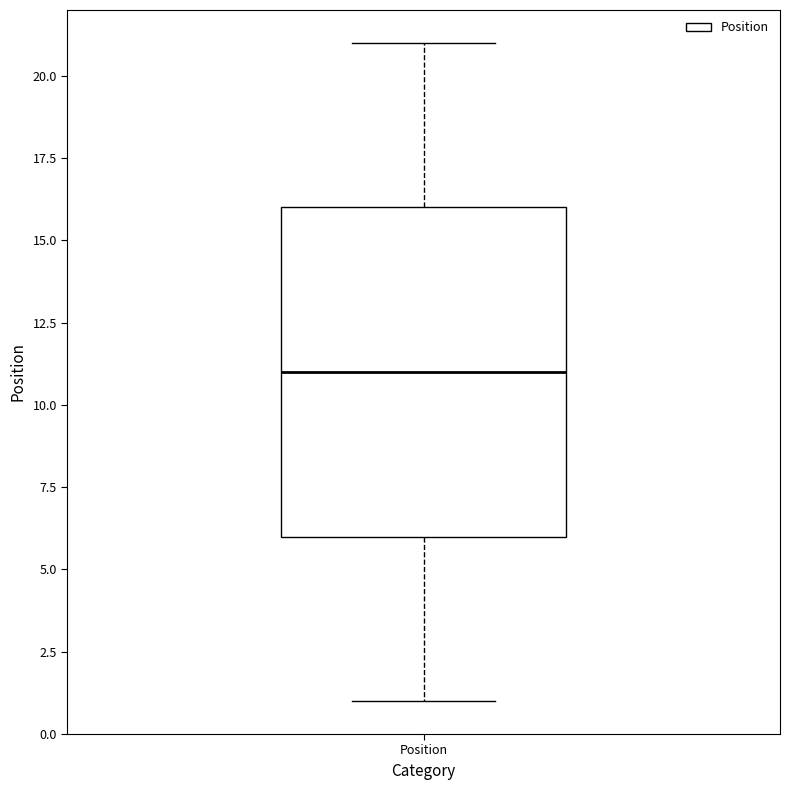

Transcribe this box plot: give where the median line is, the range the box spans, and where the two whiskers end, as read against the y-axis. The values are not printed on the chart, so give them approximately, as read against the axis.

median 11, box 6 to 16, whiskers 1 to 21